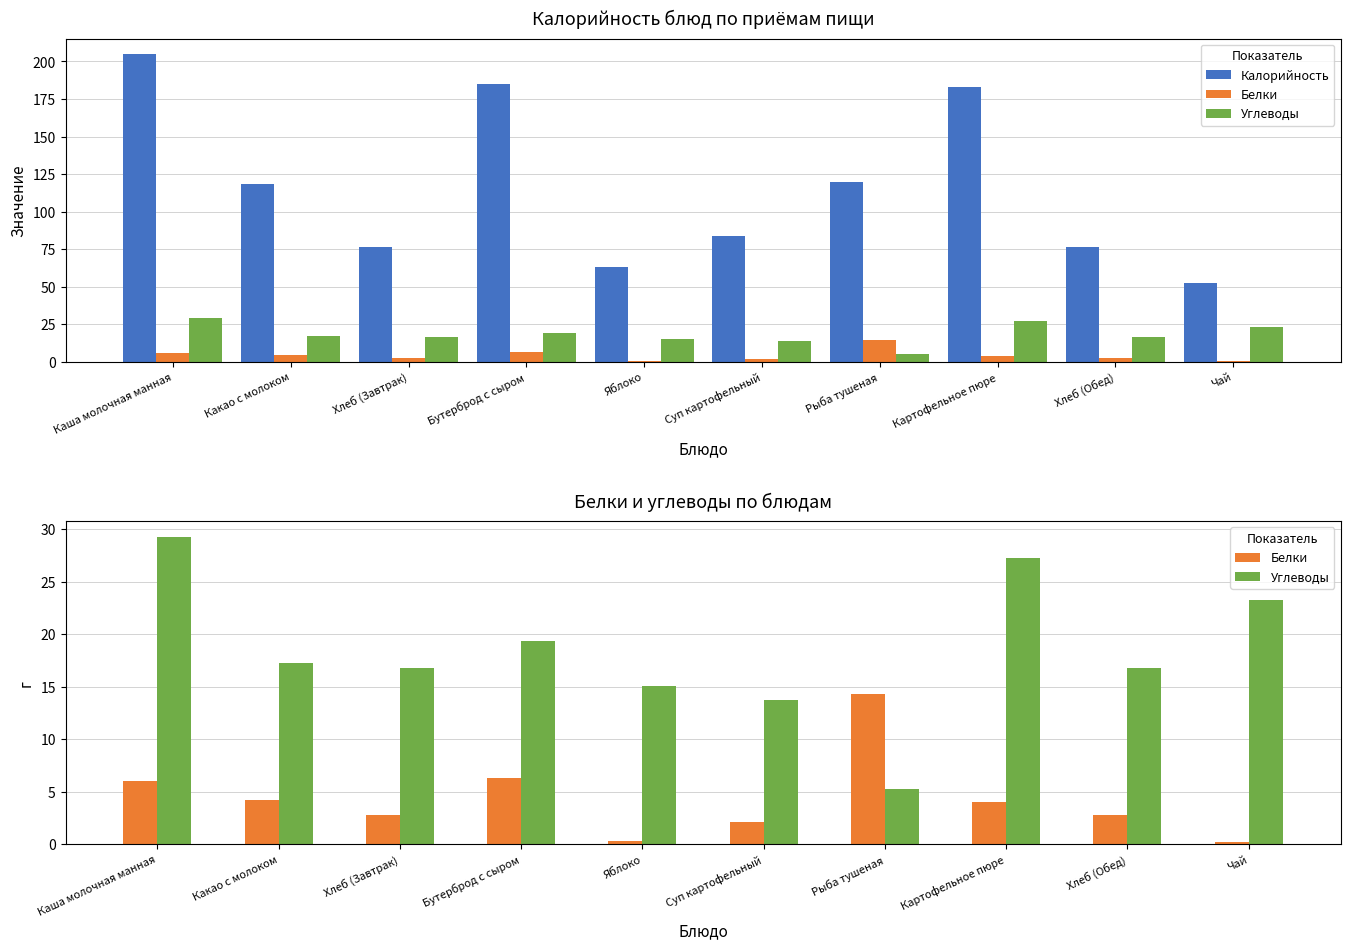

How many data points does each series have?

10